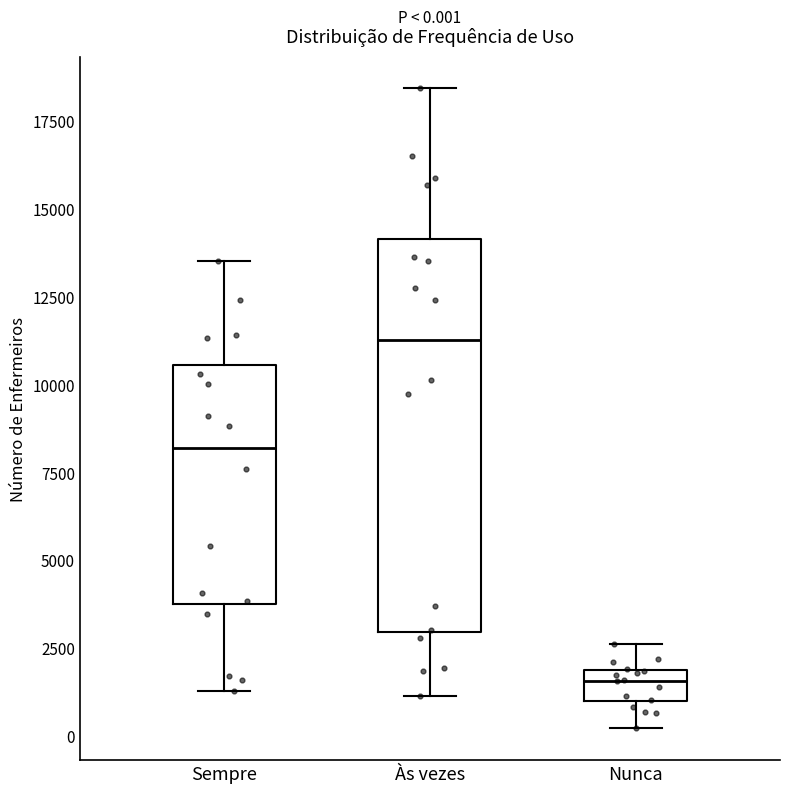

Which box has the lowest median line?

Nunca